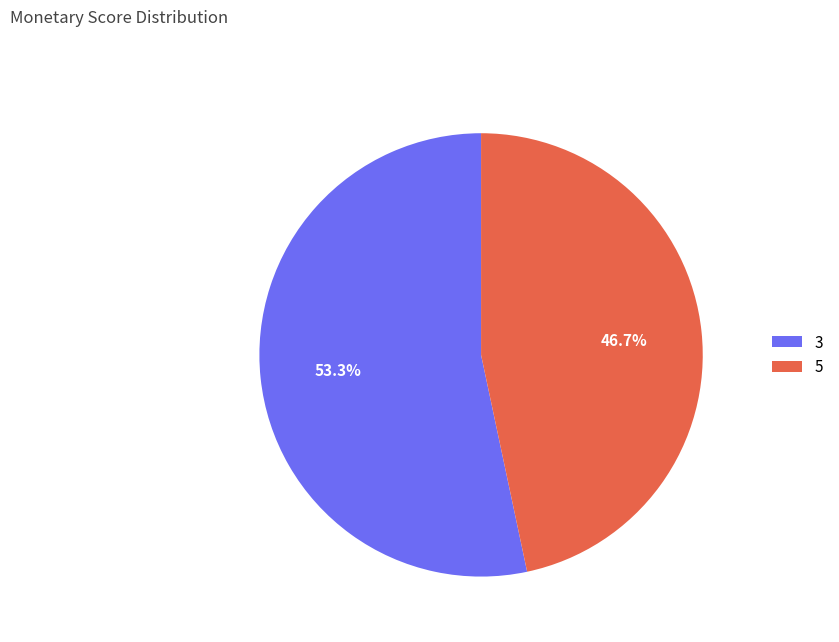

Which has a higher value, 3 or 5?

3